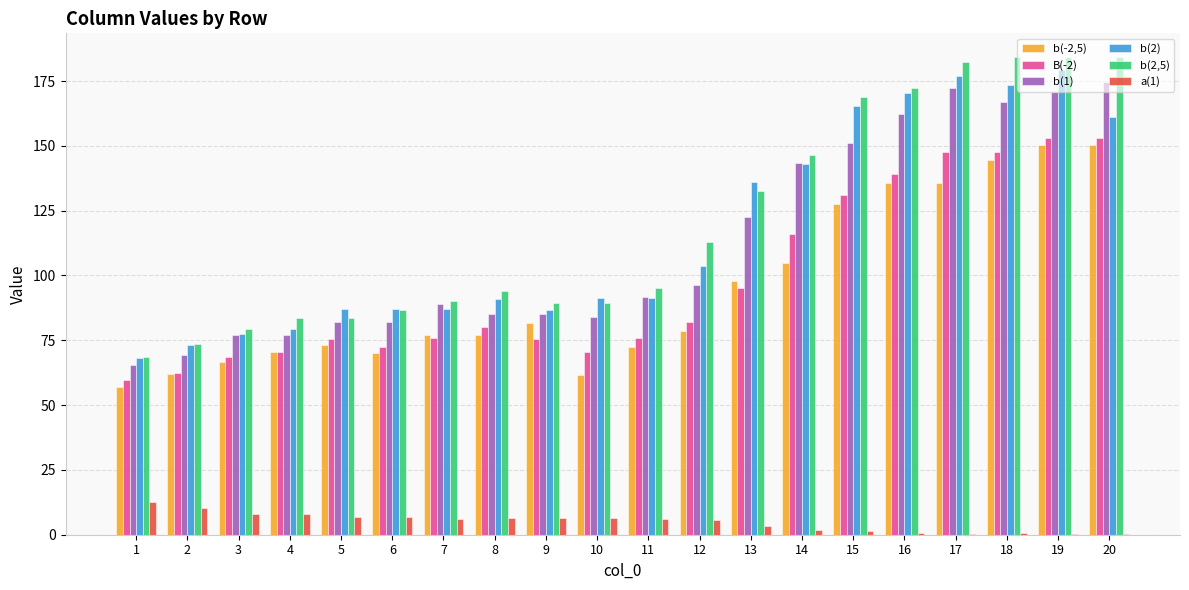

What is the maximum value for a(1)?

12.5